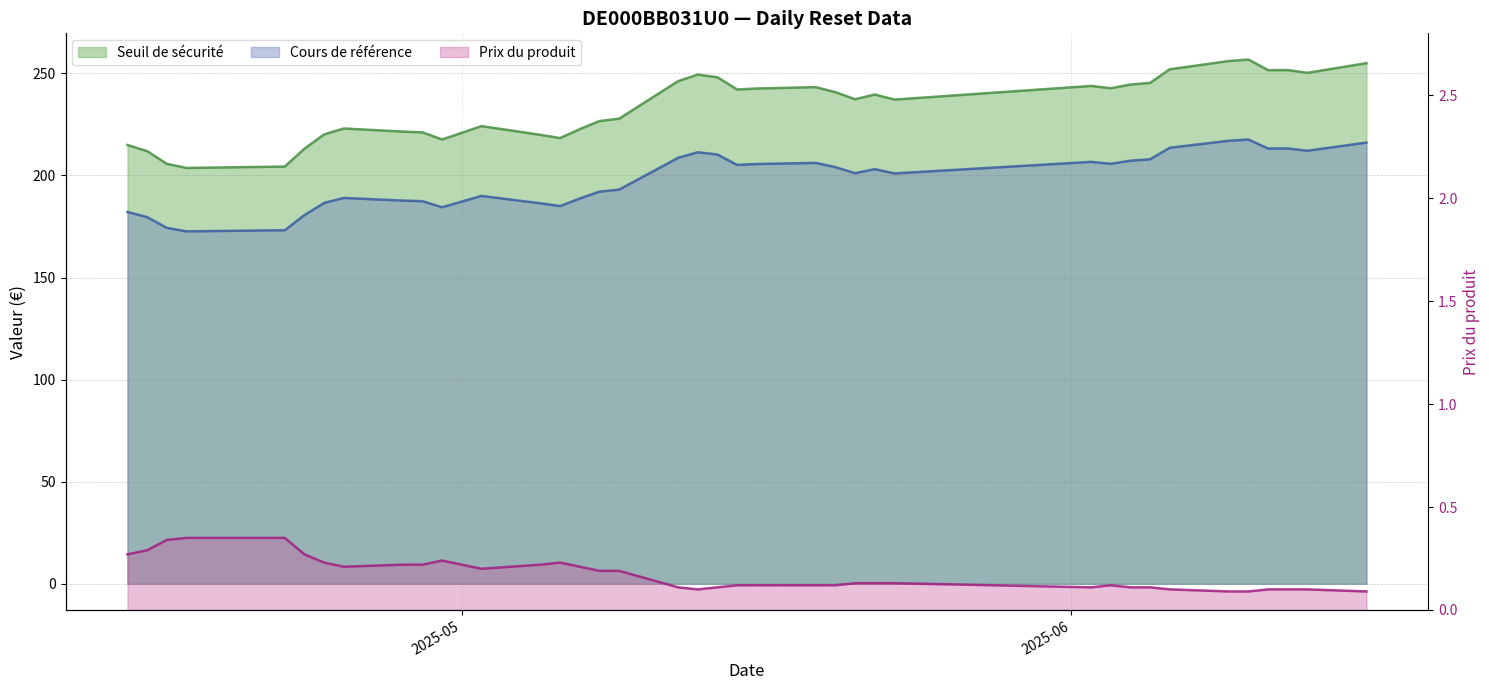

True or false: Seuil de sécurité and Prix du produit cross at least once.

False